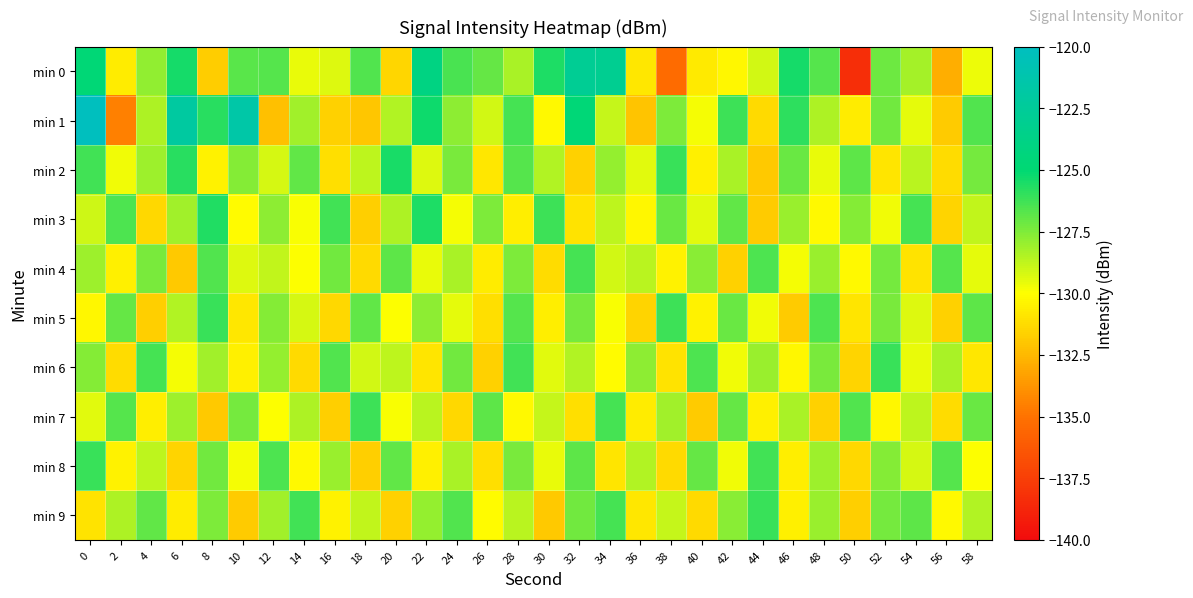

Between 12 and 24, which series saw the biggest shift?

min 1